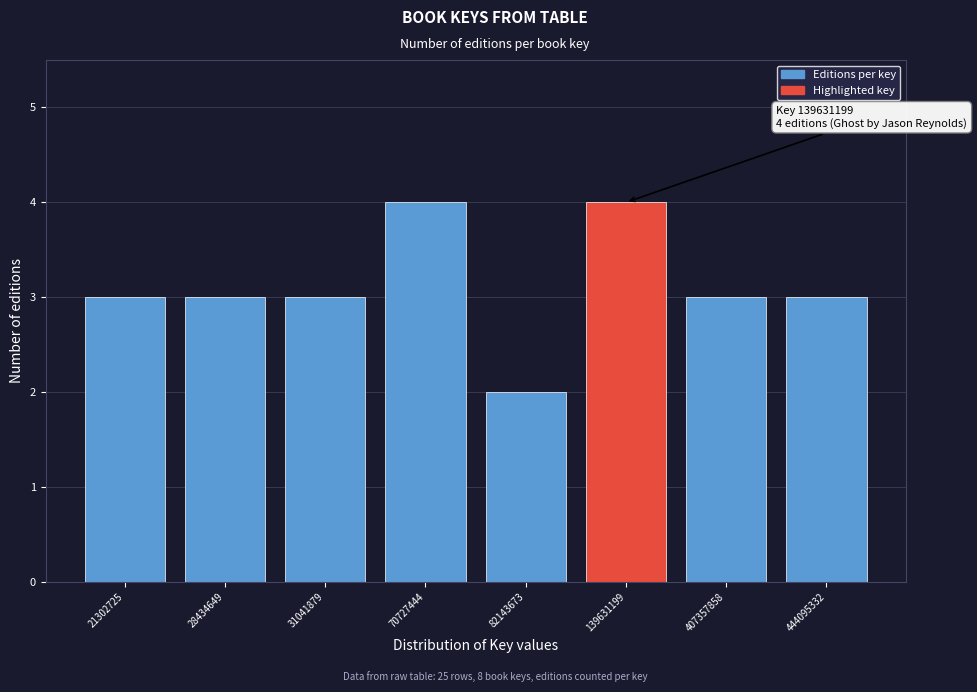

Reading left to right, extract all data points from this chart.

21302725=3	28434649=3	31041879=3	70727444=4	82143673=2	139631199=4	407357858=3	444095332=3